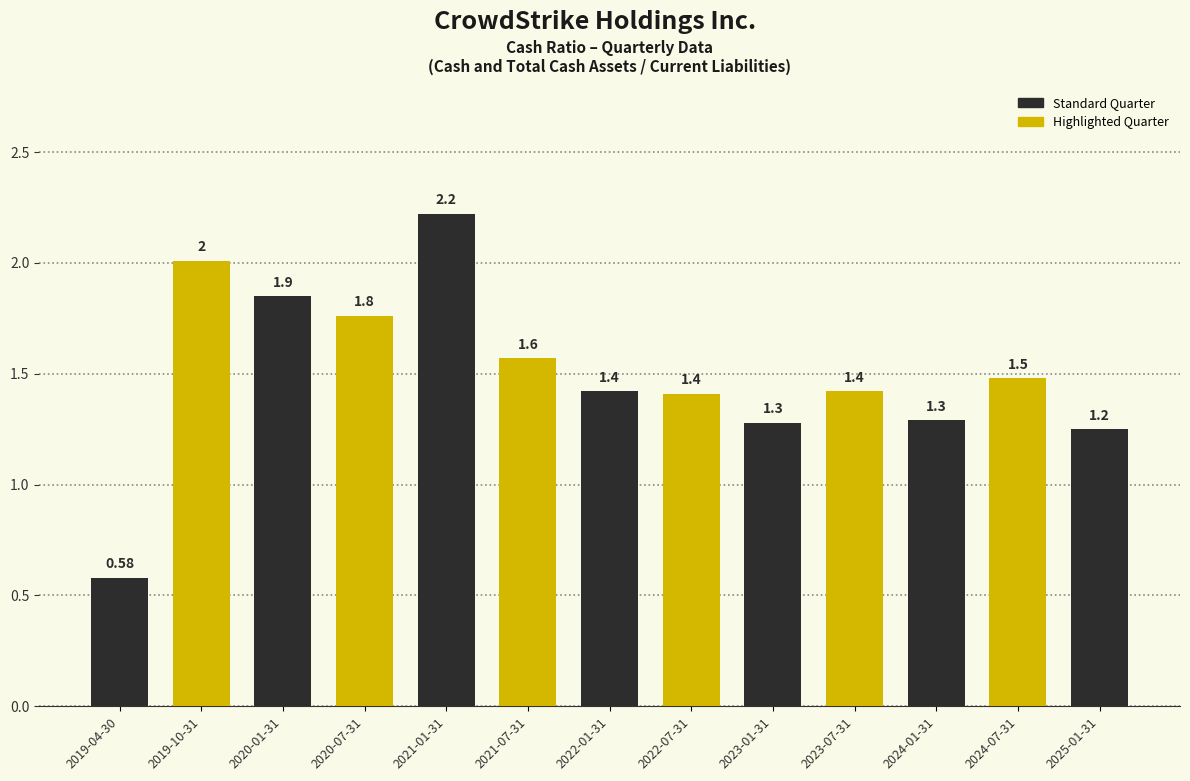

What is the difference between the maximum and second lowest values?

1.0